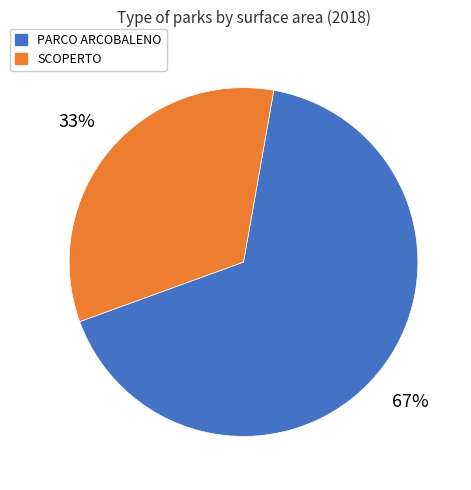

Do PARCO ARCOBALENO and SCOPERTO together represent more than half of the pie?

Yes